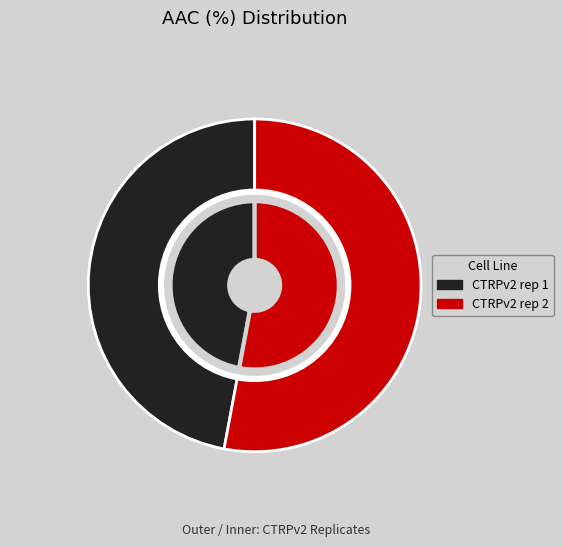

Which category accounts for the majority?

CTRPv2 rep 2